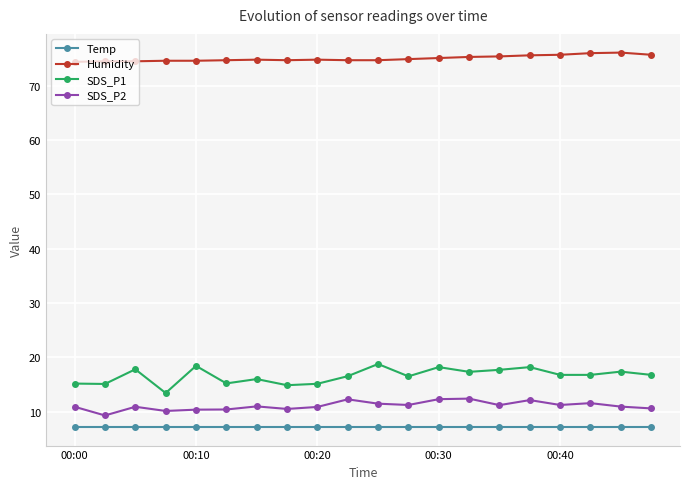

What is the maximum value for Humidity?

76.1